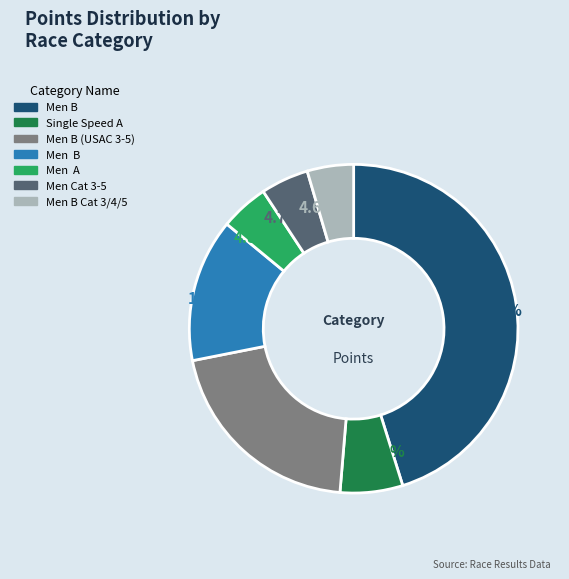

Is there any slice that represents more than half of the pie?

No